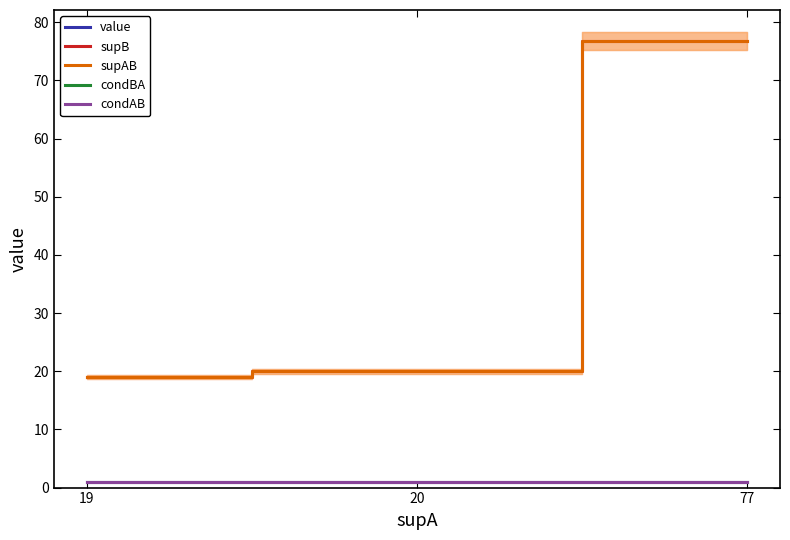

What is the sum of all condBA values?

3.0